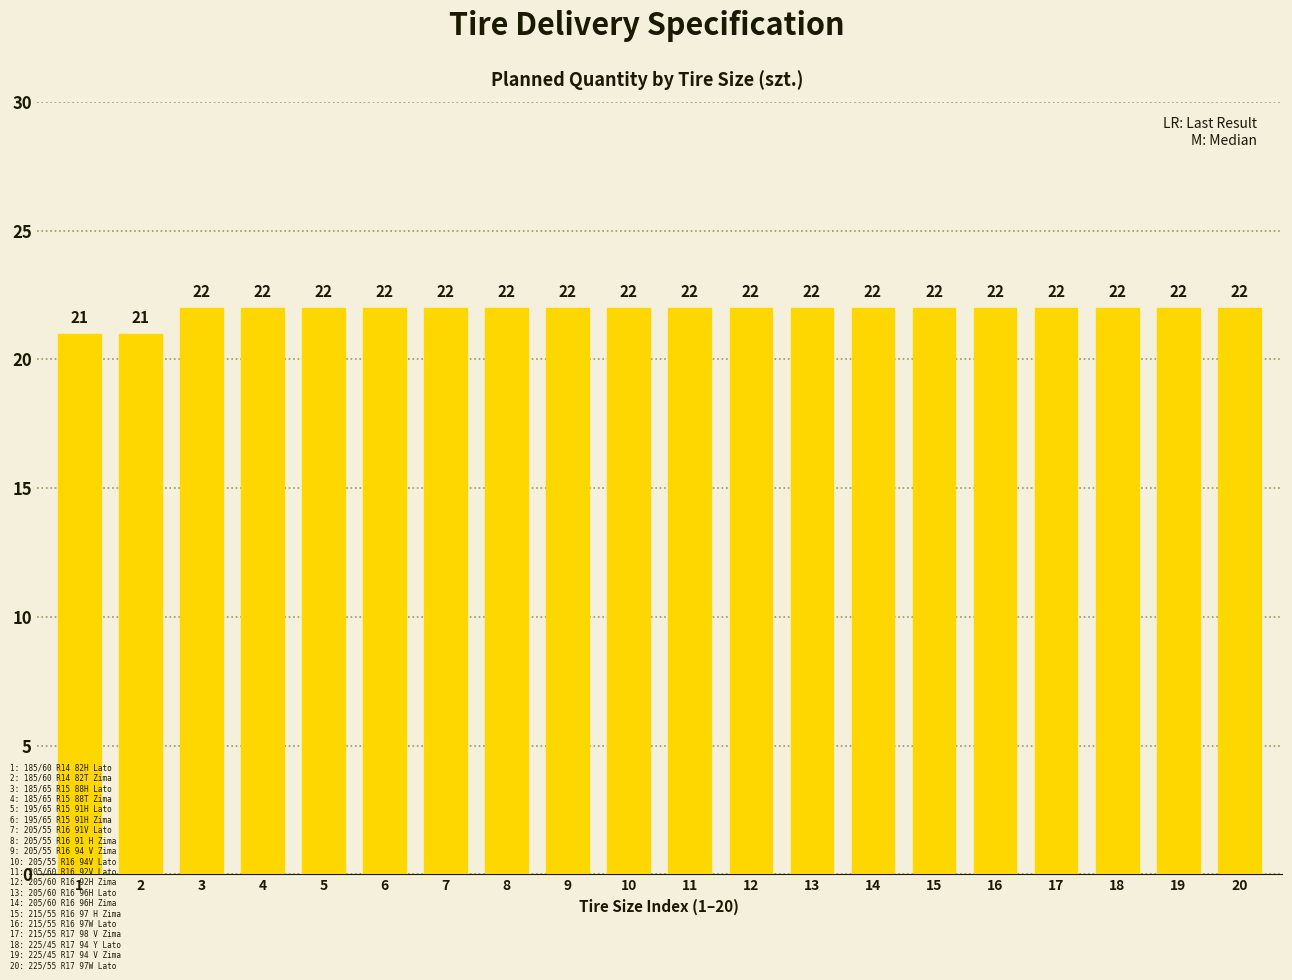

The chart shows a value of 22 at 17. True or false?

True